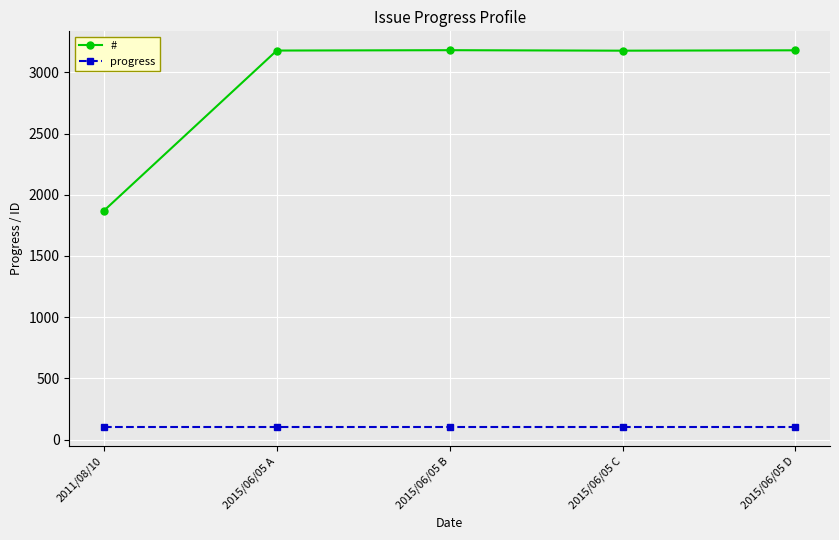

Is it true that progress equals 100 at 2015/06/05 B?

True